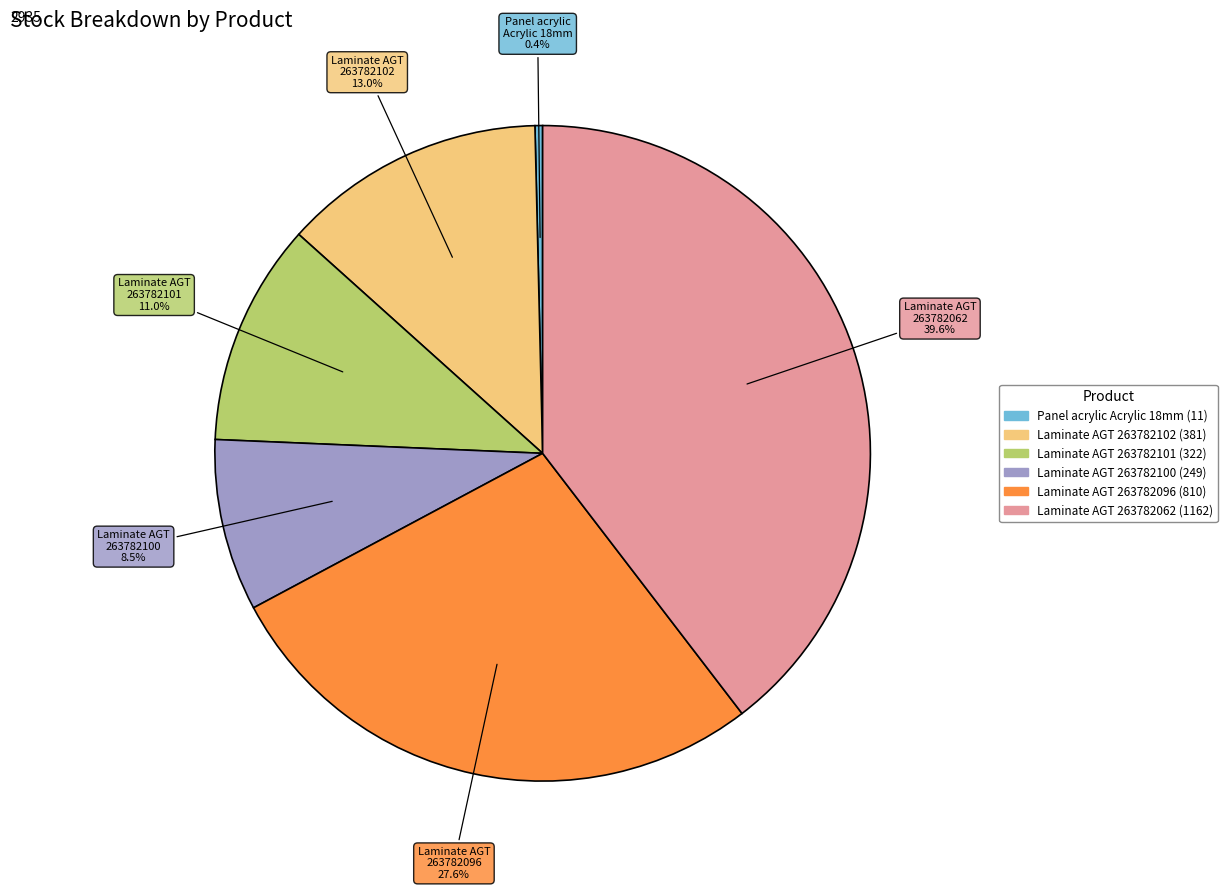

Is there any slice that represents more than half of the pie?

No